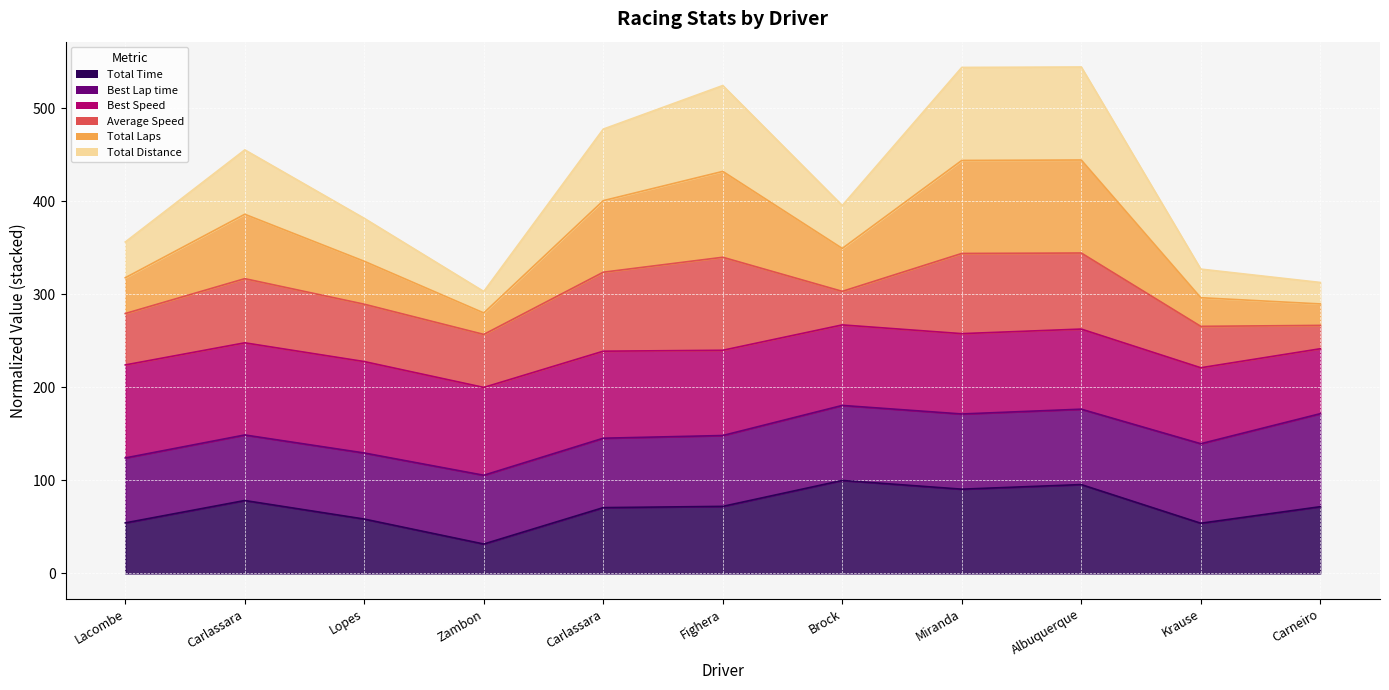

Which series has the largest range (max minus min)?

Total Laps